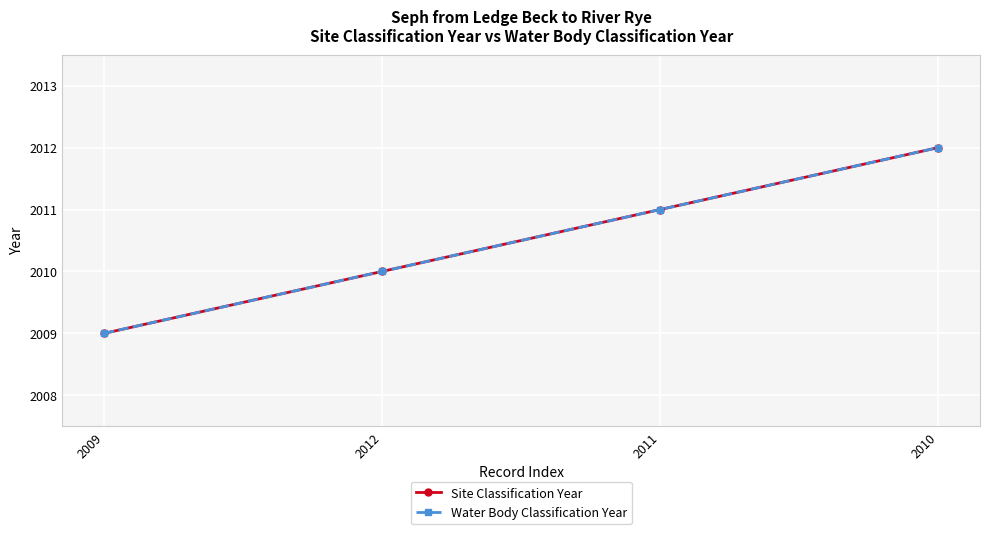

What is the label of the 2nd point from the left?

2012